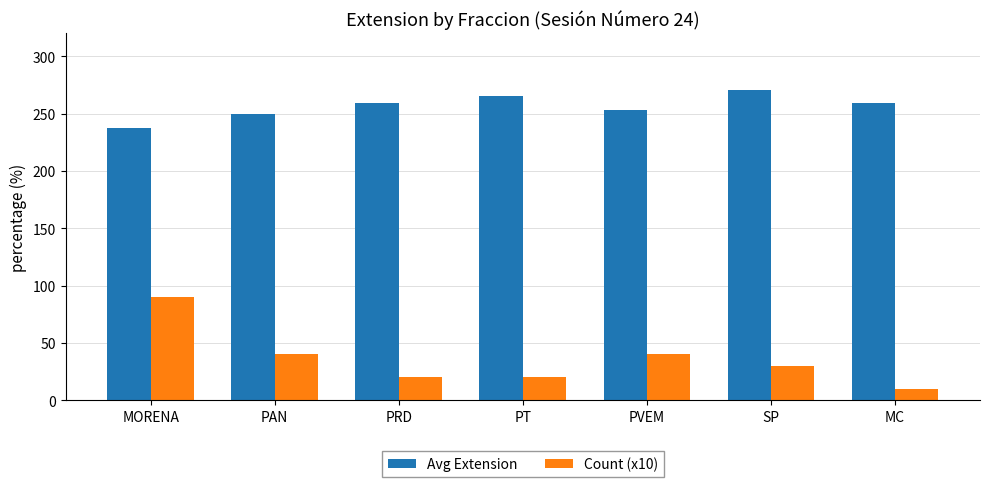

The Count (x10) series shows 17.7 at PAN. True or false?

False